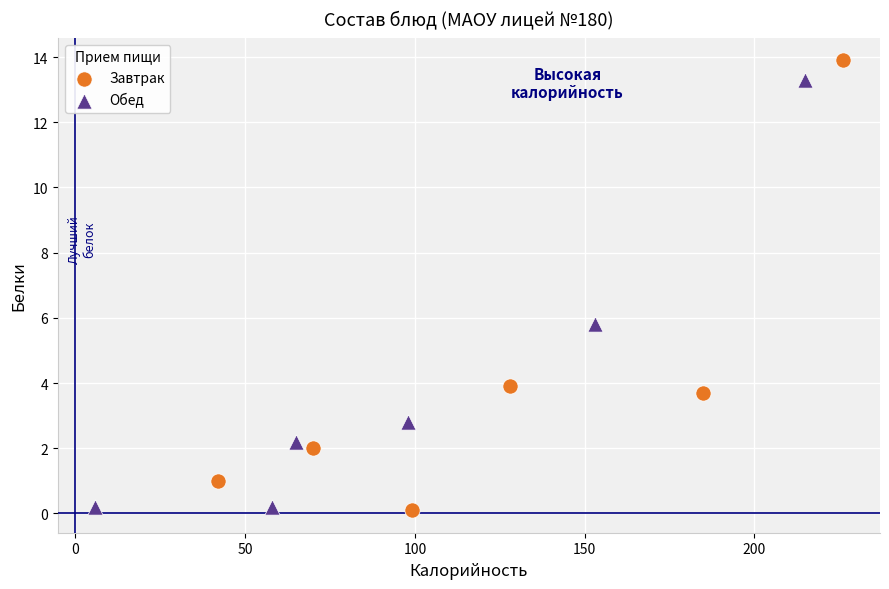

Which series reaches the maximum Y coordinate?

Завтрак